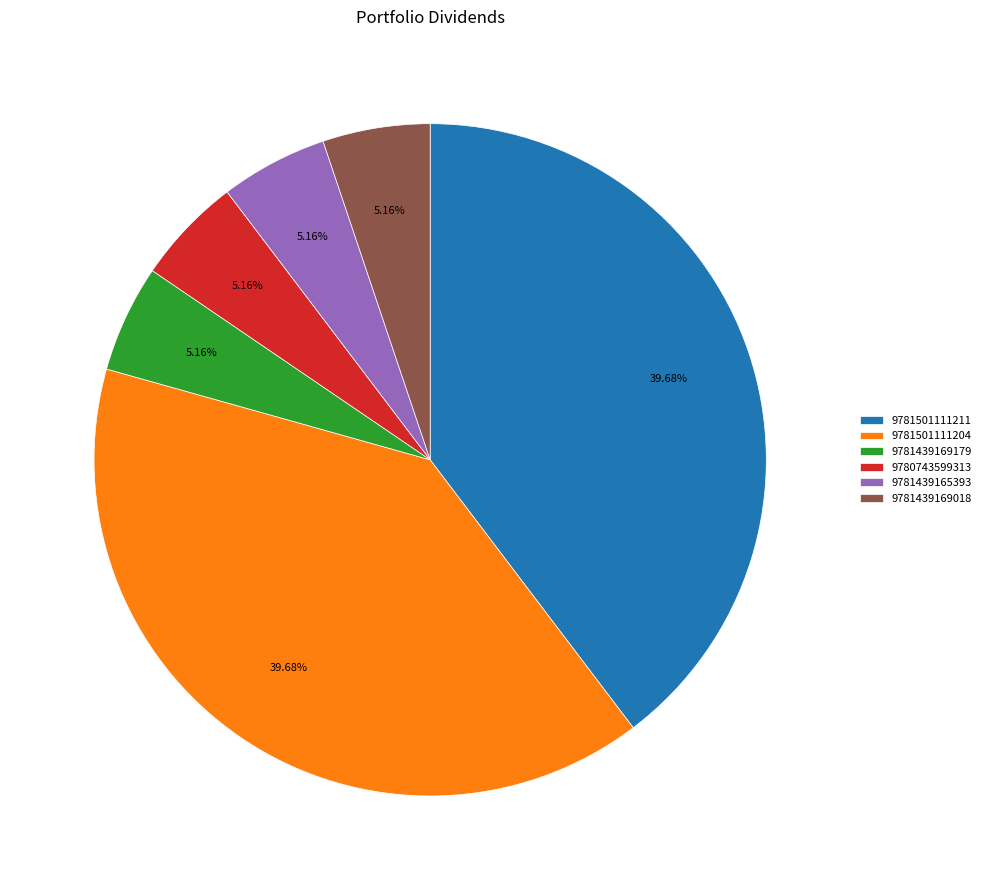

What percentage is NOT represented by 9781439169018?

94.8%